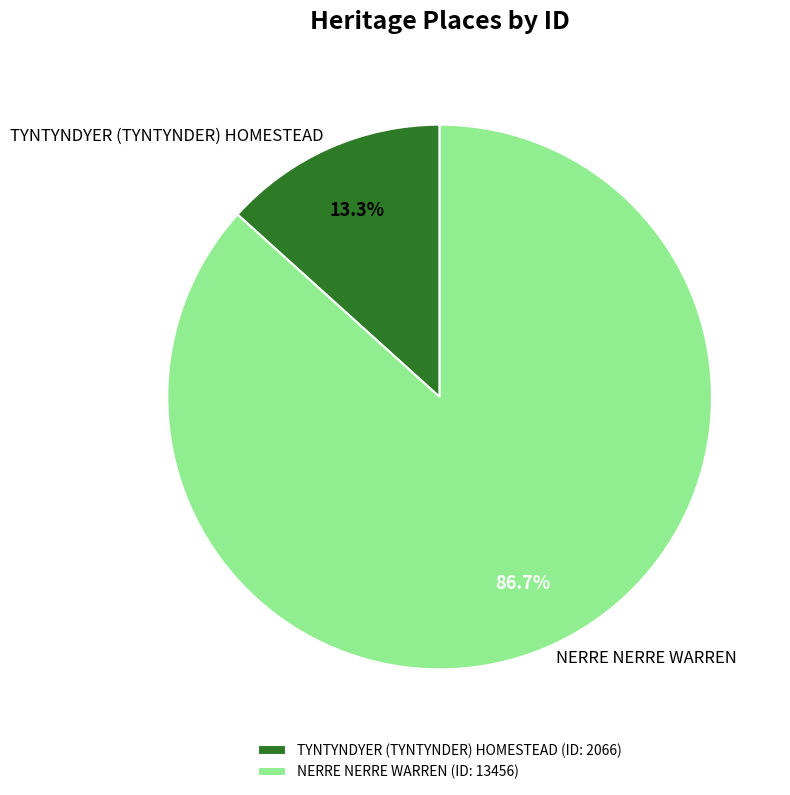

What is the largest slice in the pie chart?

NERRE NERRE WARREN